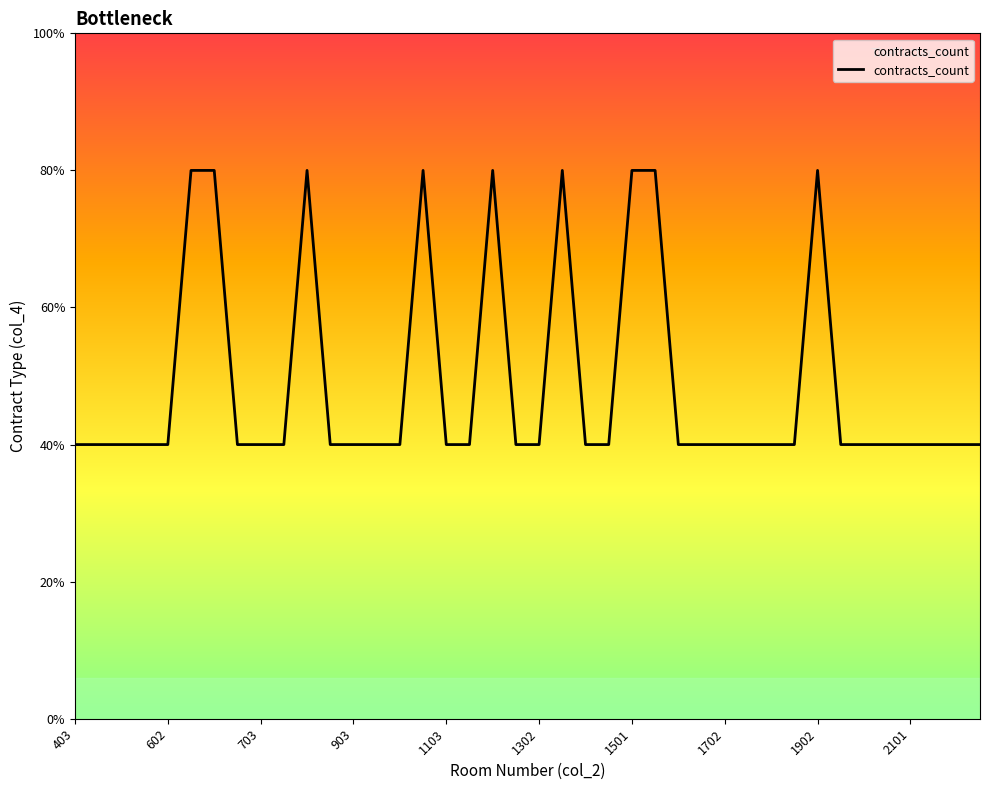

What is the value of the 25th point from the left?

2